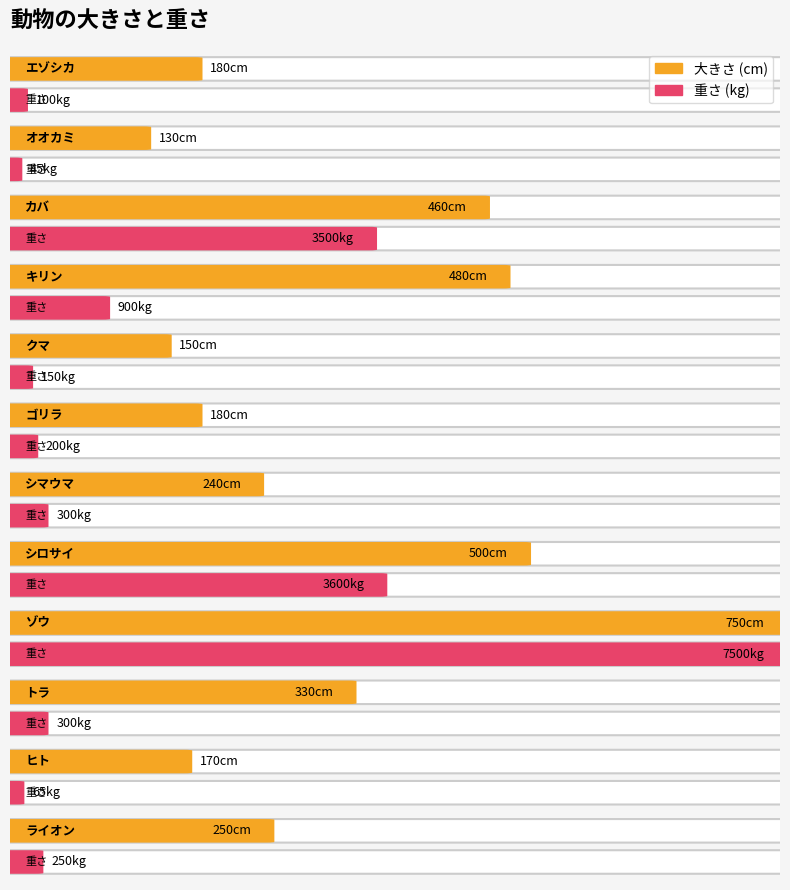

At which category is the sum across all series the highest?

ゾウ